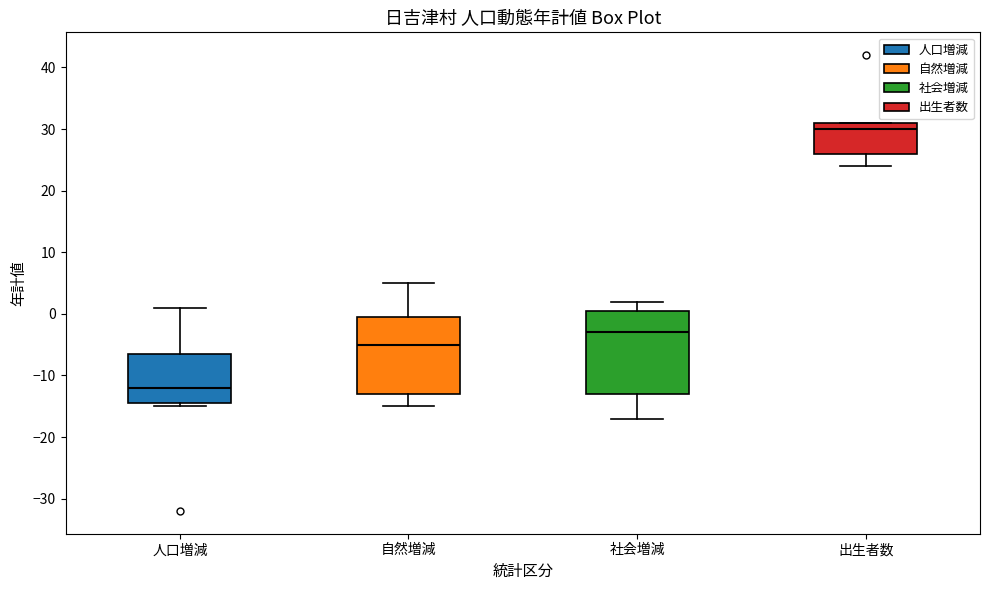

Reading left to right, transcribe this box plot: for each box, give where its median line is, the range the box spans, and where its two whiskers end, as read against the y-axis. The values are not printed on the chart, so give them approximately, as read against the axis.

人口増減: median -12, box -14 to -6, whiskers -15 to 1
自然増減: median -5, box -13 to 0, whiskers -15 to 5
社会増減: median -3, box -13 to 1, whiskers -17 to 2
出生者数: median 30, box 26 to 31, whiskers 24 to 31